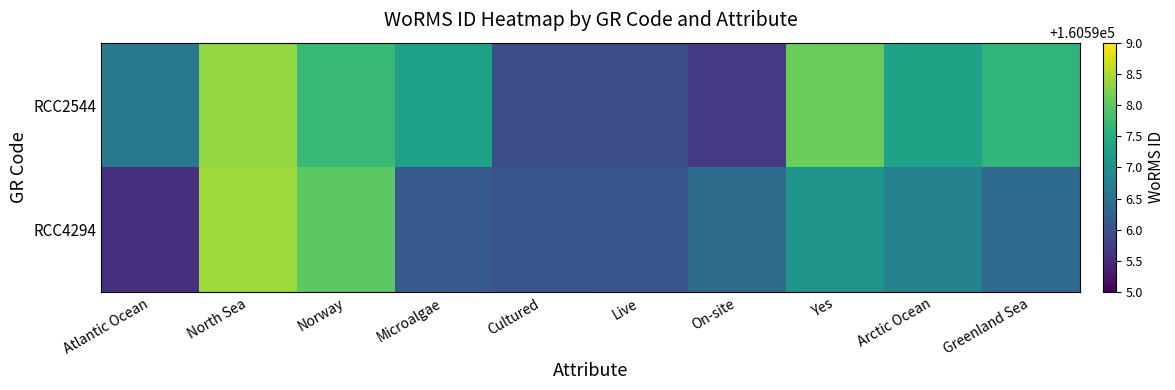

List the series in order of their overall mean, highest first.

RCC2544, RCC4294